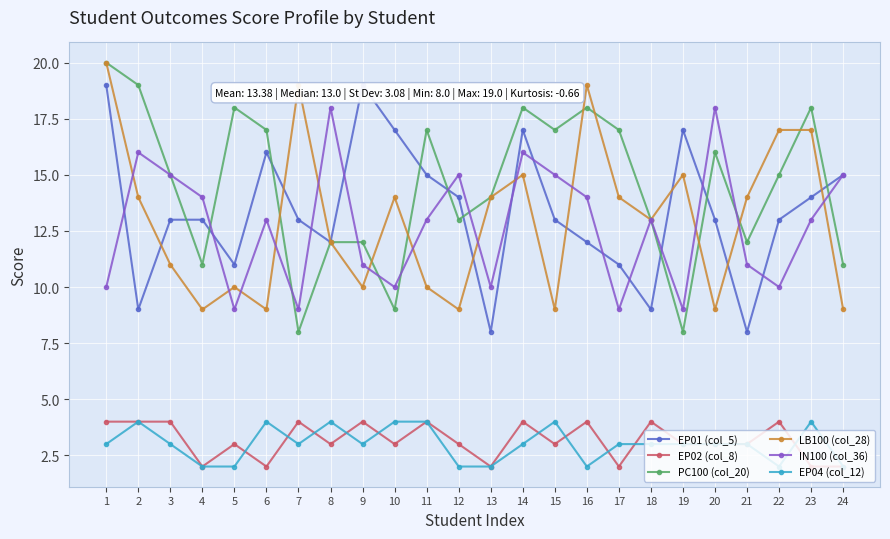

What is the total value across all series at 1?

76